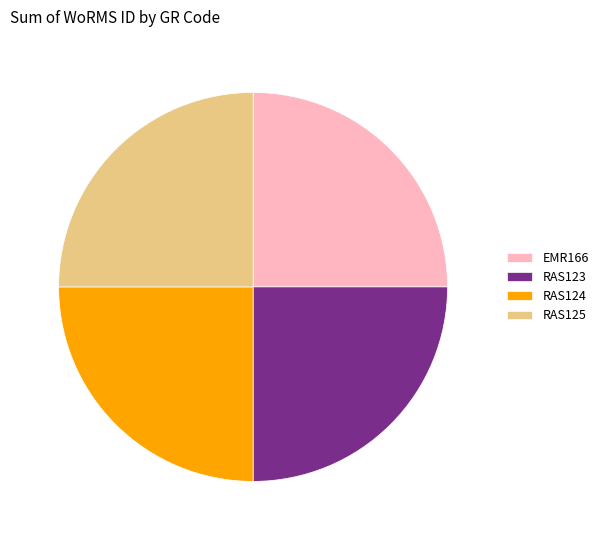

Approximately how many times larger is the value at RAS123 compared to RAS124?

1.0